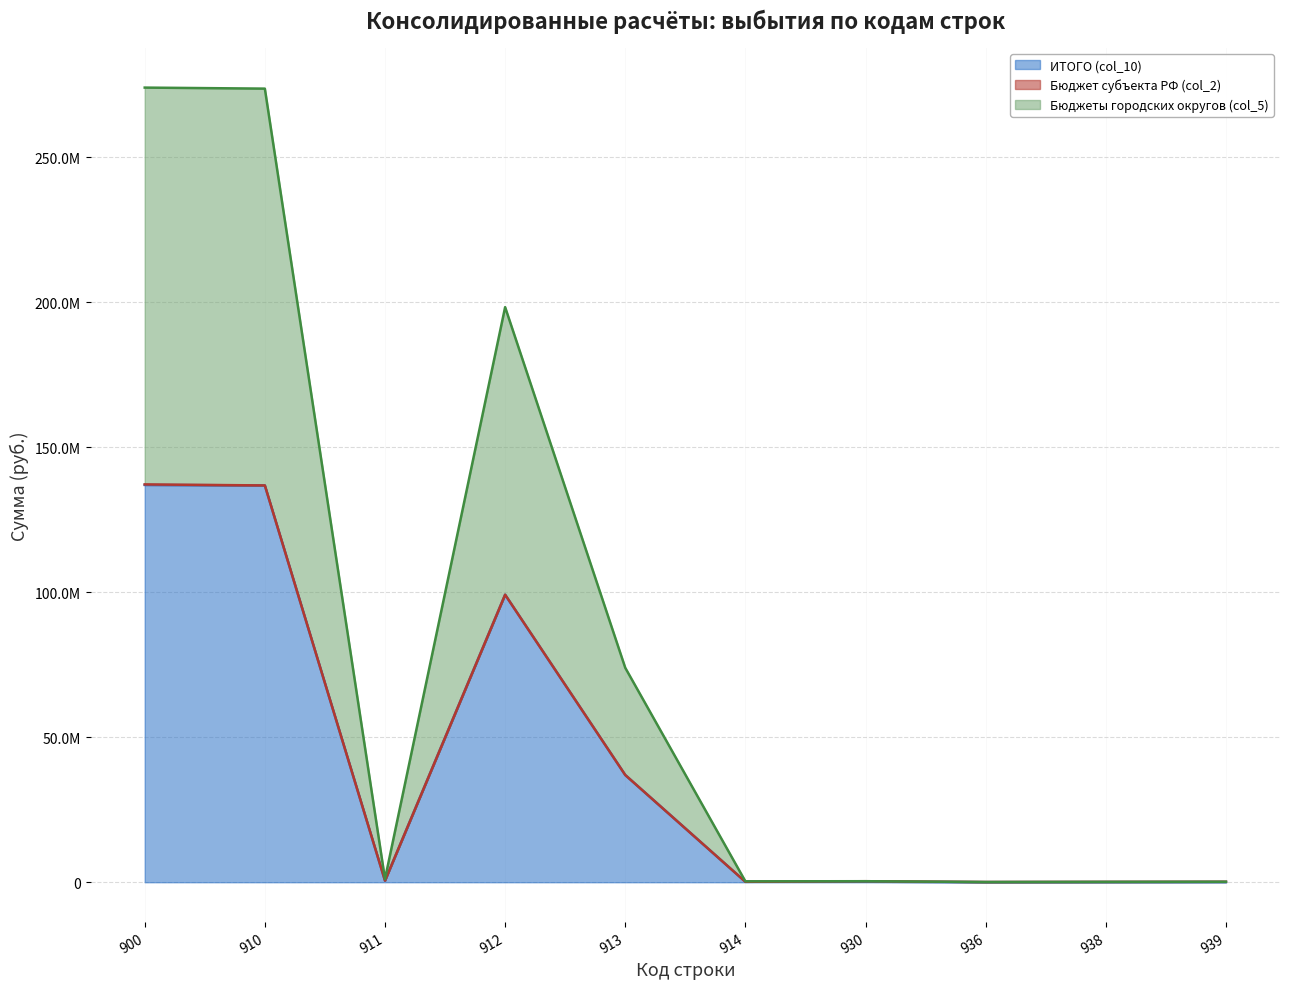

How many values in the Бюджеты городских округов (col_5) series are below 1100000?

5